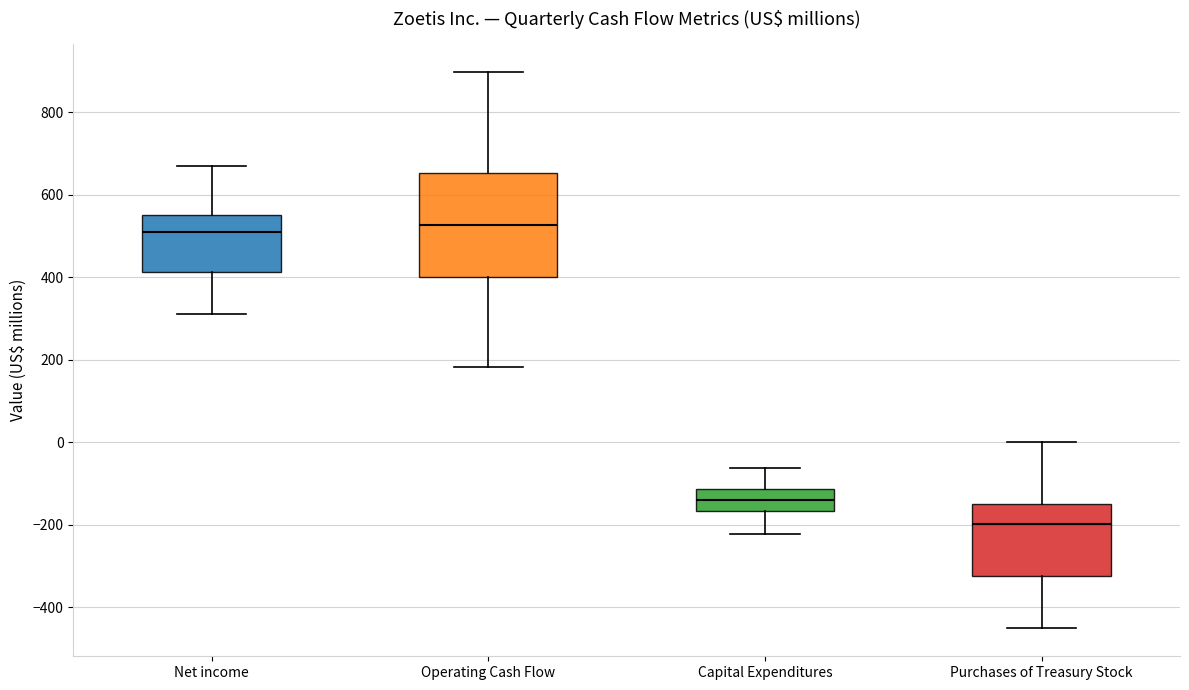

Reading left to right, read every box against the y-axis: the position of its median line, the range the box covers, and the ends of its whiskers. The values are not printed on the chart, so give them approximately, as read against the axis.

Net income: median 520, box 420 to 560, whiskers 320 to 680
Operating Cash Flow: median 520, box 400 to 660, whiskers 180 to 900
Capital Expenditures: median -140, box -160 to -120, whiskers -220 to -60
Purchases of Treasury Stock: median -200, box -320 to -140, whiskers -460 to 0